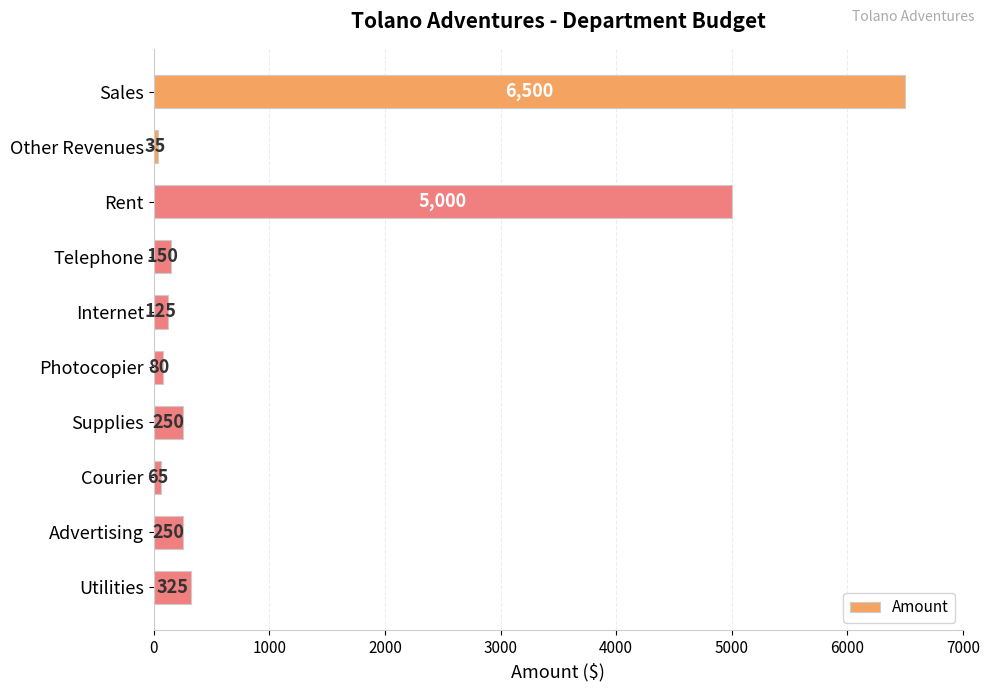

True or false: the data shows 35 at Other Revenues.

True